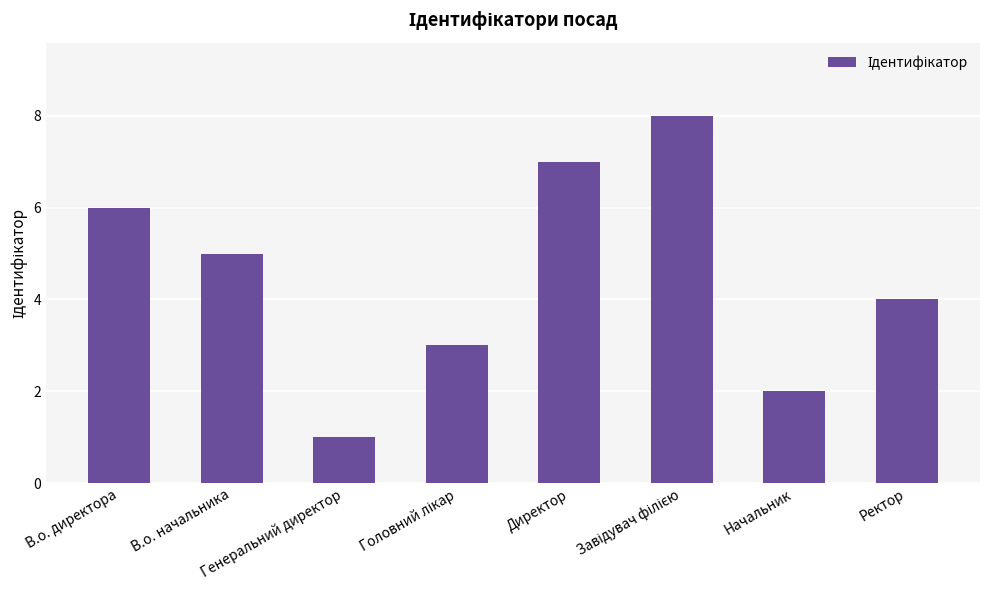

What is the ratio of the value at В.о. директора to the value at Ректор?

1.5